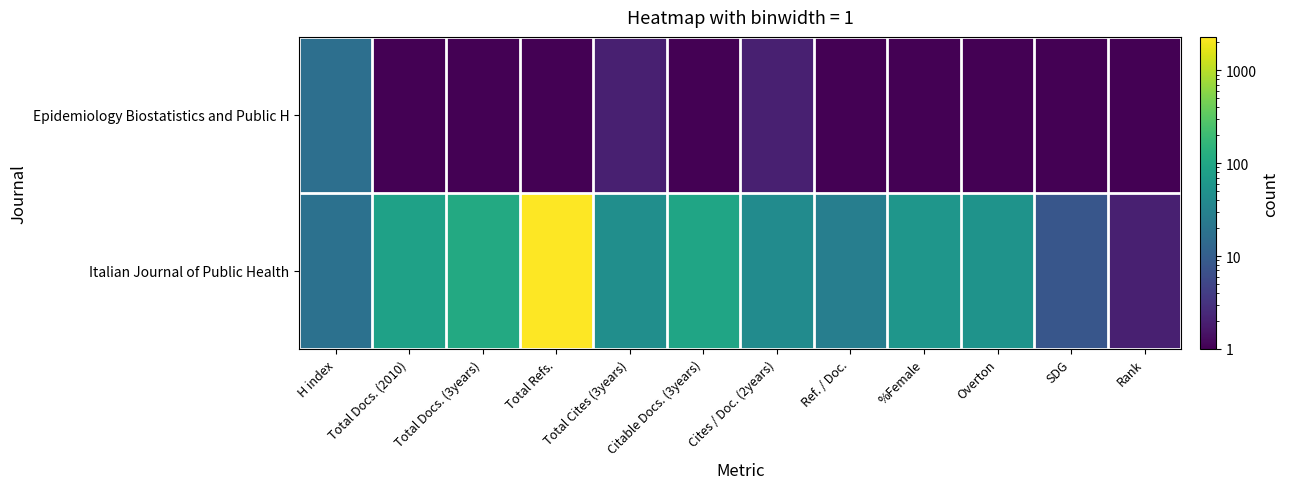

Reading right to left, list all the values displayed in this chart.

Epidemiology Biostatistics and Public H: Rank=1.0	SDG=0.1	Overton=0.1	%Female=0.1	Ref. / Doc.=0.1	Cites / Doc. (2years)=2.0	Citable Docs. (3years)=1.0	Total Cites (3years)=2.0	Total Refs.=0.1	Total Docs. (3years)=1.0	Total Docs. (2010)=0.1	H index=17.0
Italian Journal of Public Health: Rank=2.0	SDG=8.0	Overton=53.0	%Female=58.0	Ref. / Doc.=27.0	Cites / Doc. (2years)=42.0	Citable Docs. (3years)=95.0	Total Cites (3years)=46.0	Total Refs.=2289.0	Total Docs. (3years)=109.0	Total Docs. (2010)=83.0	H index=18.0